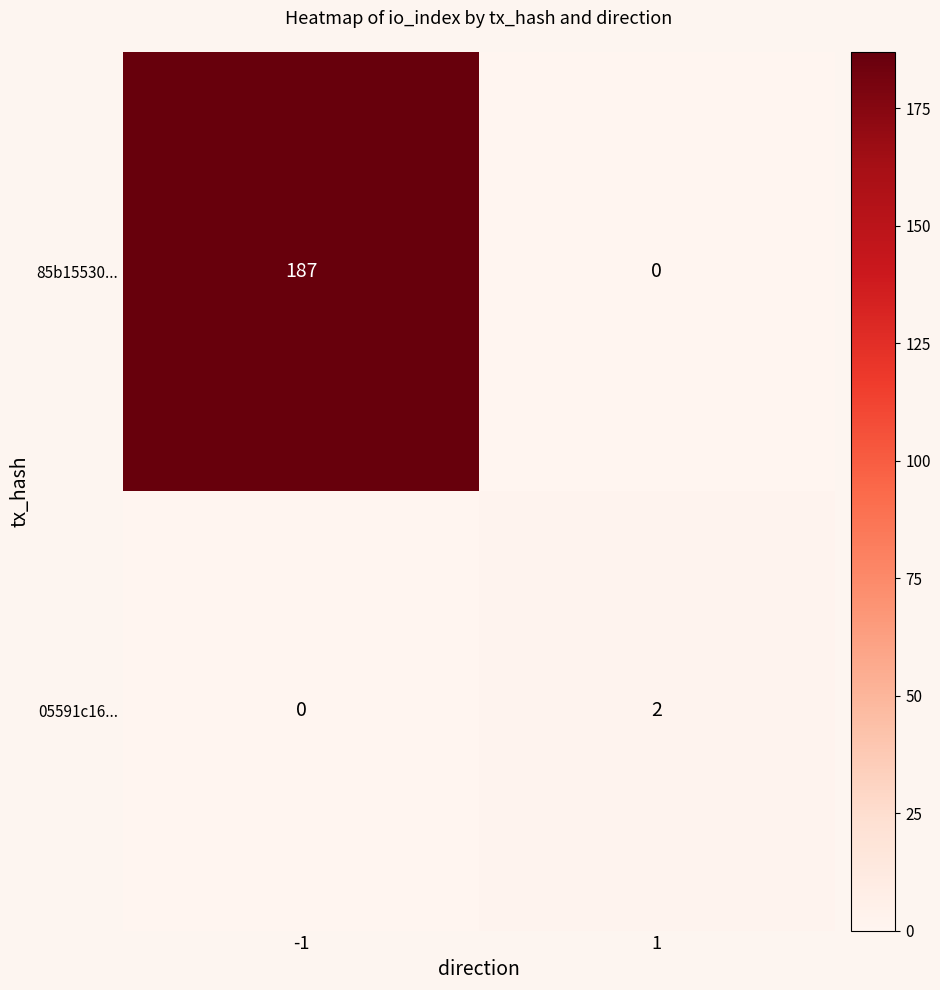

What is the difference between the 85b15530... values at -1 and 1?

187